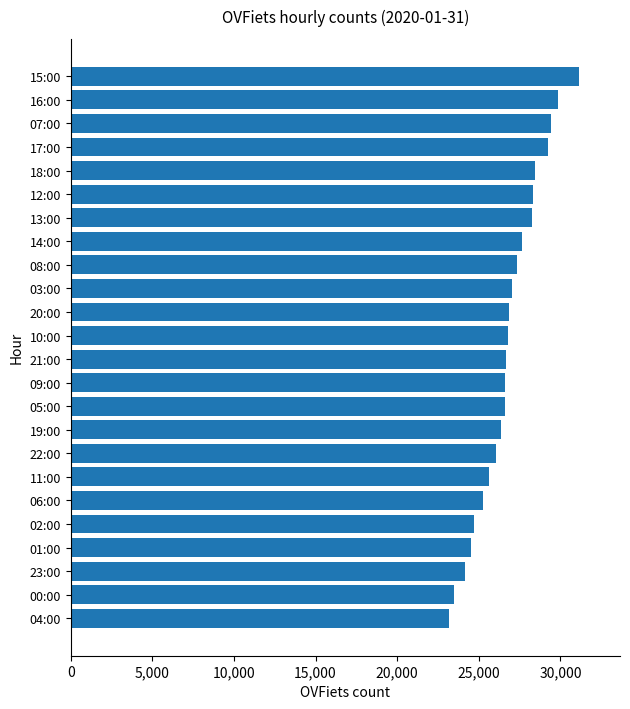

Is it true that the value at 17:00 is 29229?

True